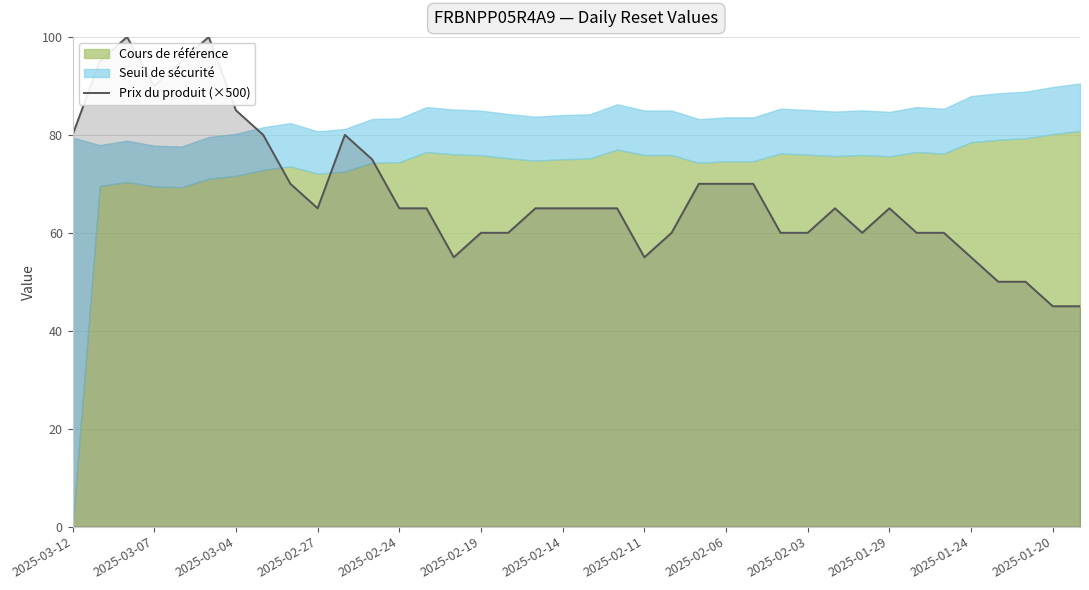

Is it true that Prix du produit (×500) equals 26 at 2025-02-11?

False